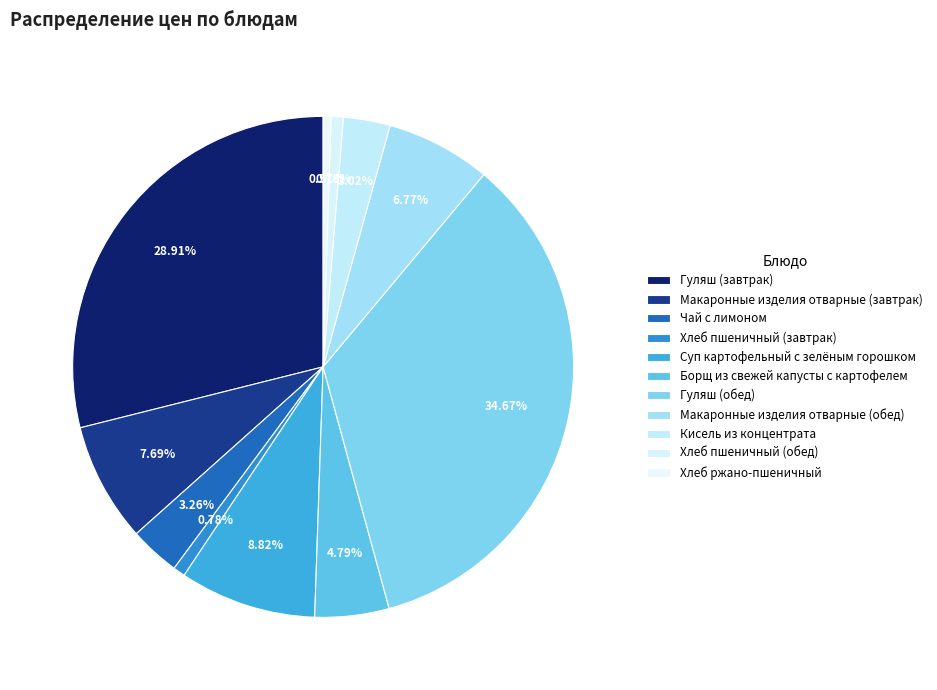

How many segments does this pie chart have?

11